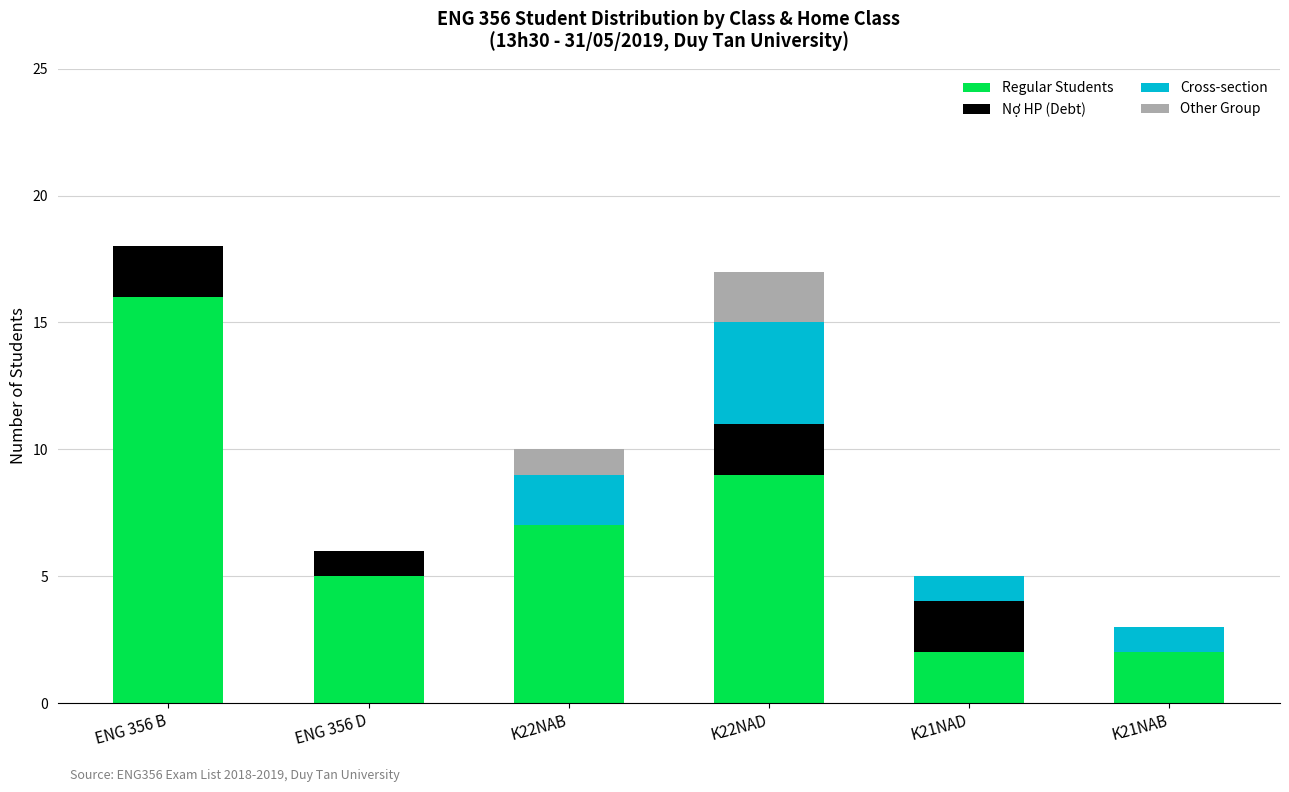

What is the maximum value for Regular Students?

16